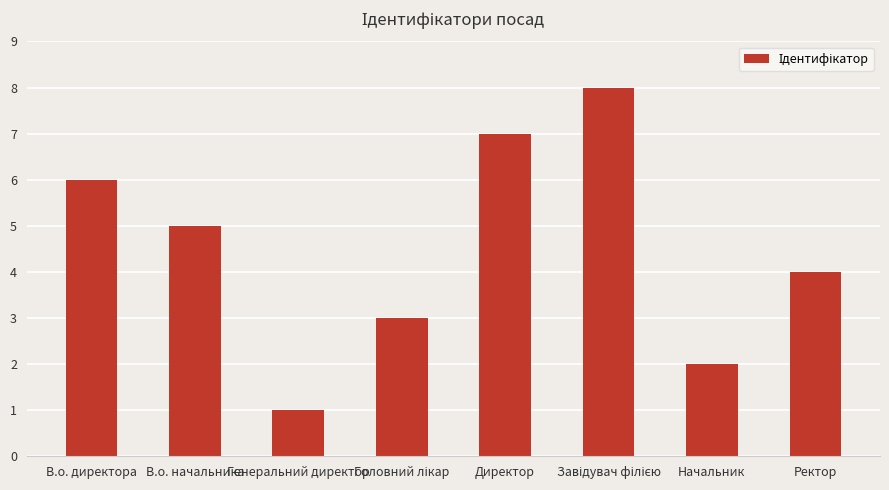

What value does the data have at В.о. директора?

6